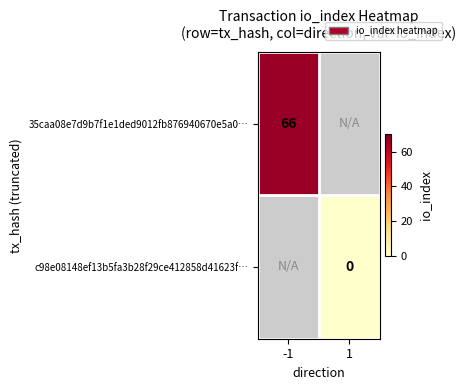

Which series has the widest spread of values?

35caa08e7d9b7f1e1ded9012fb876940670e5a0…